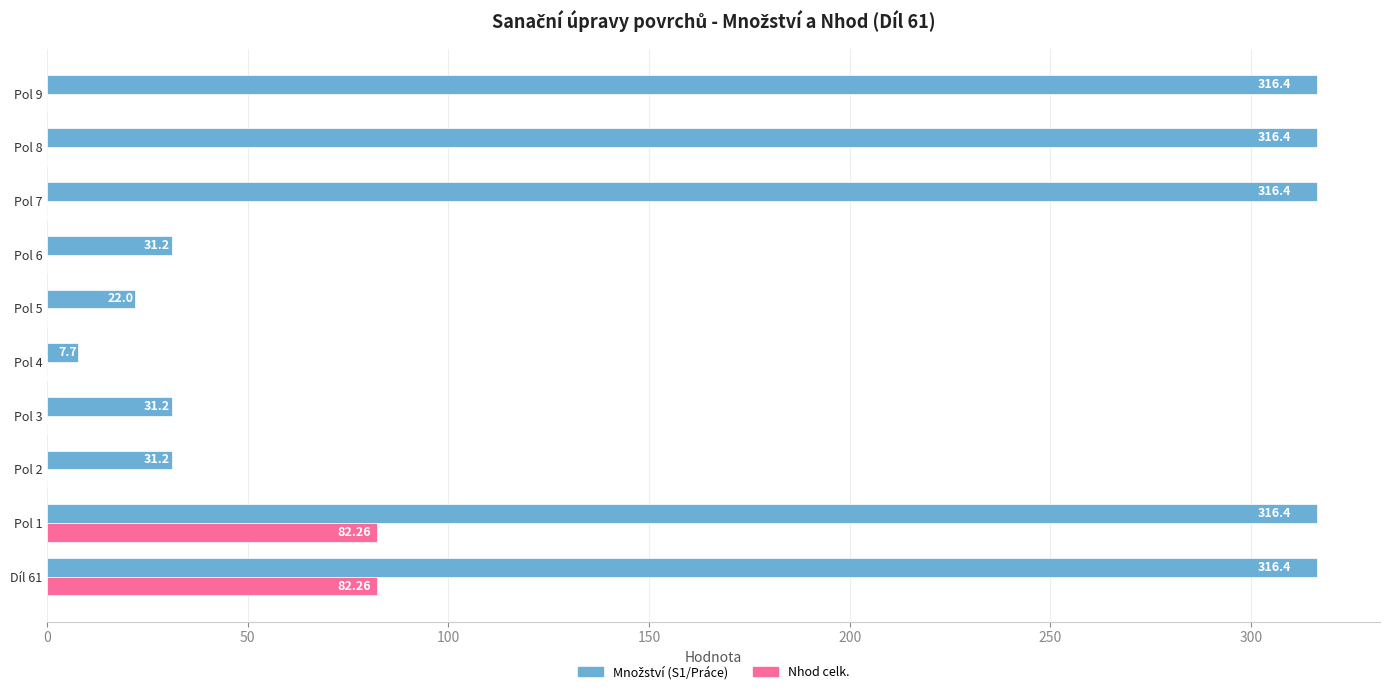

How many data points in Nhod celk. are above 0?

2